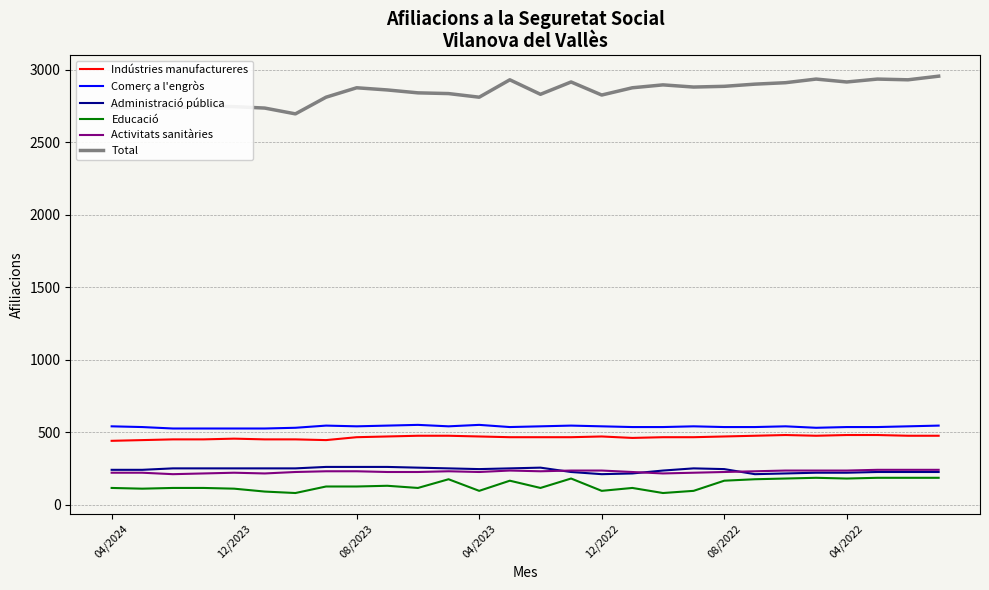

True or false: Indústries manufactureres and Activitats sanitàries intersect in this chart.

False